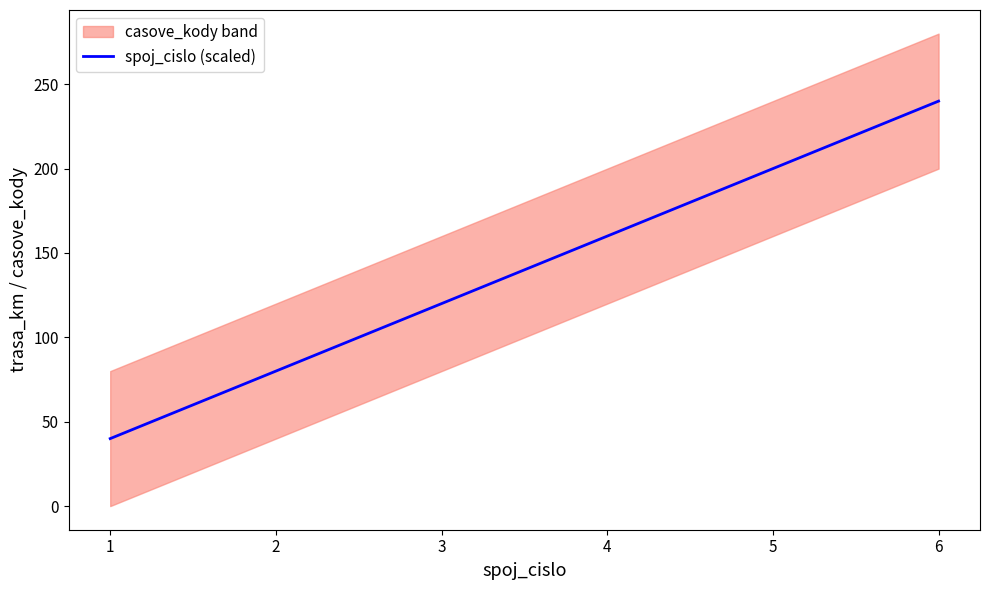

Reading left to right, transcribe all the data shown in this chart.

1=40	2=80	3=120	4=160	5=200	6=240